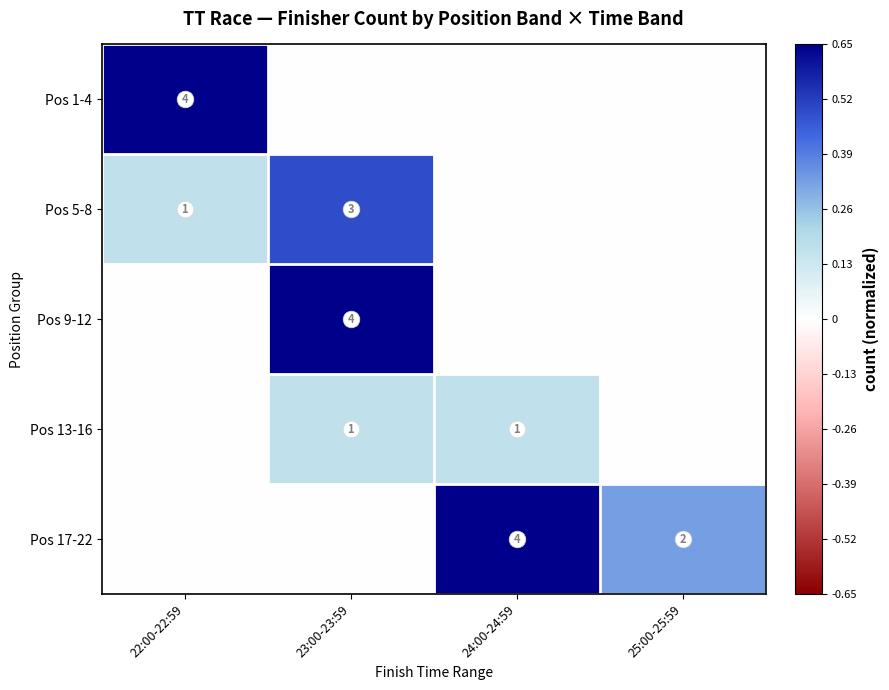

Is it true that Pos 13-16 equals 1 at 24:00-24:59?

True